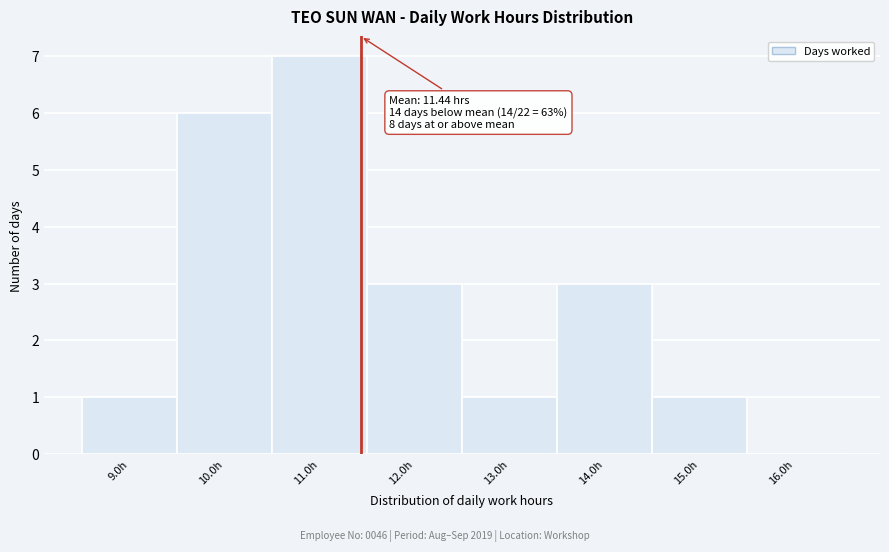

Over which range of the x-axis is the bar tallest?

10.5 to 11.5